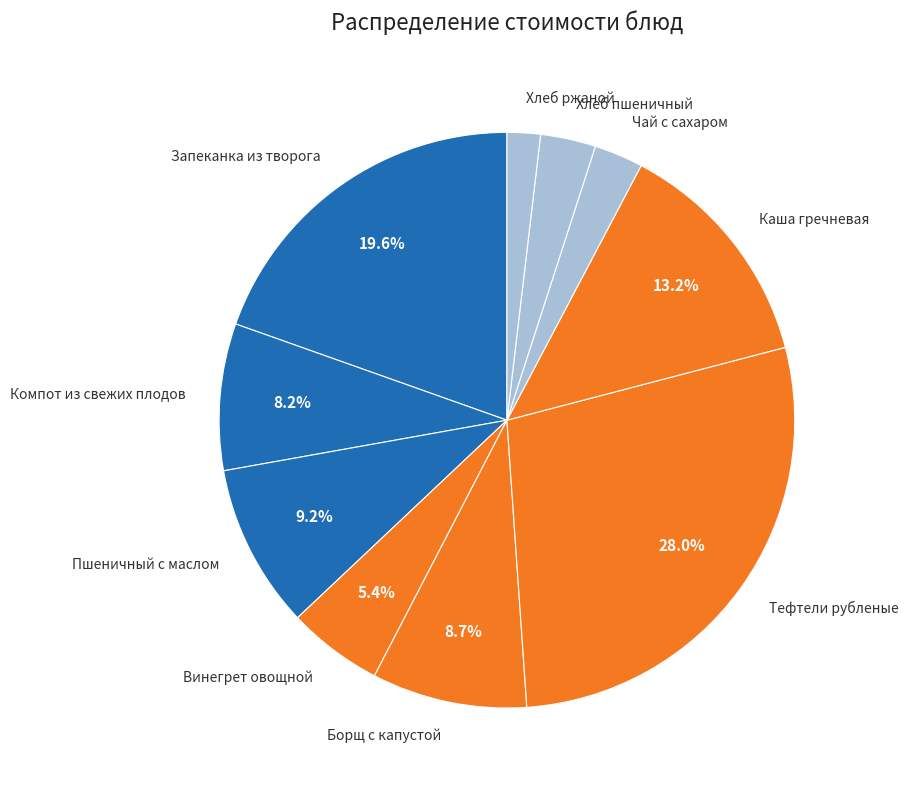

Is there any slice that represents more than half of the pie?

No